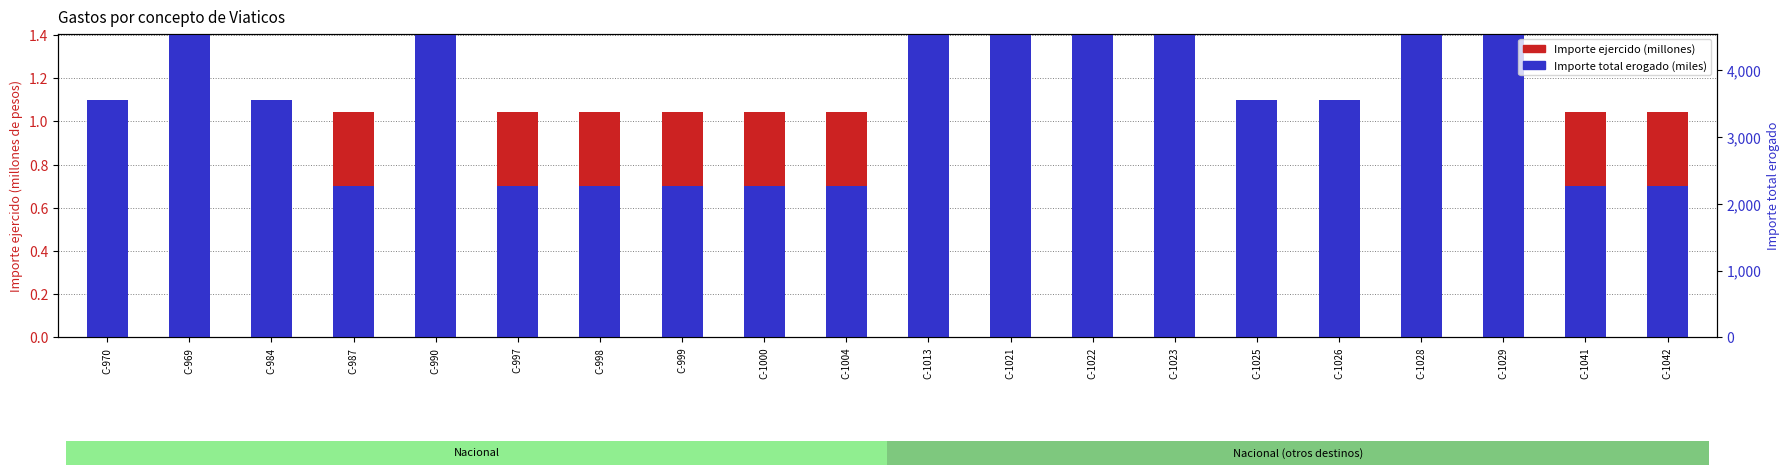

Are the bars horizontal?

No